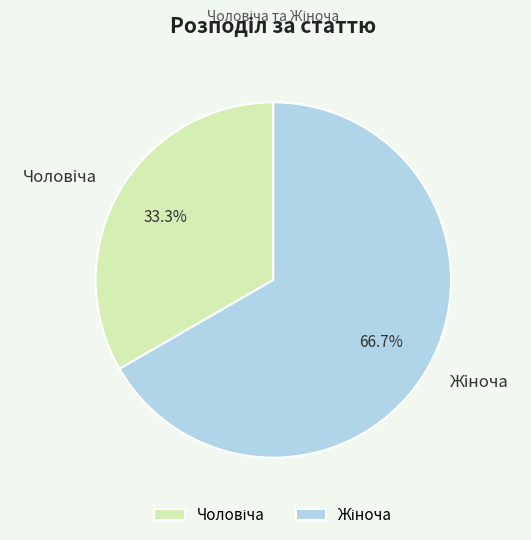

Is there a majority slice in this chart?

Yes